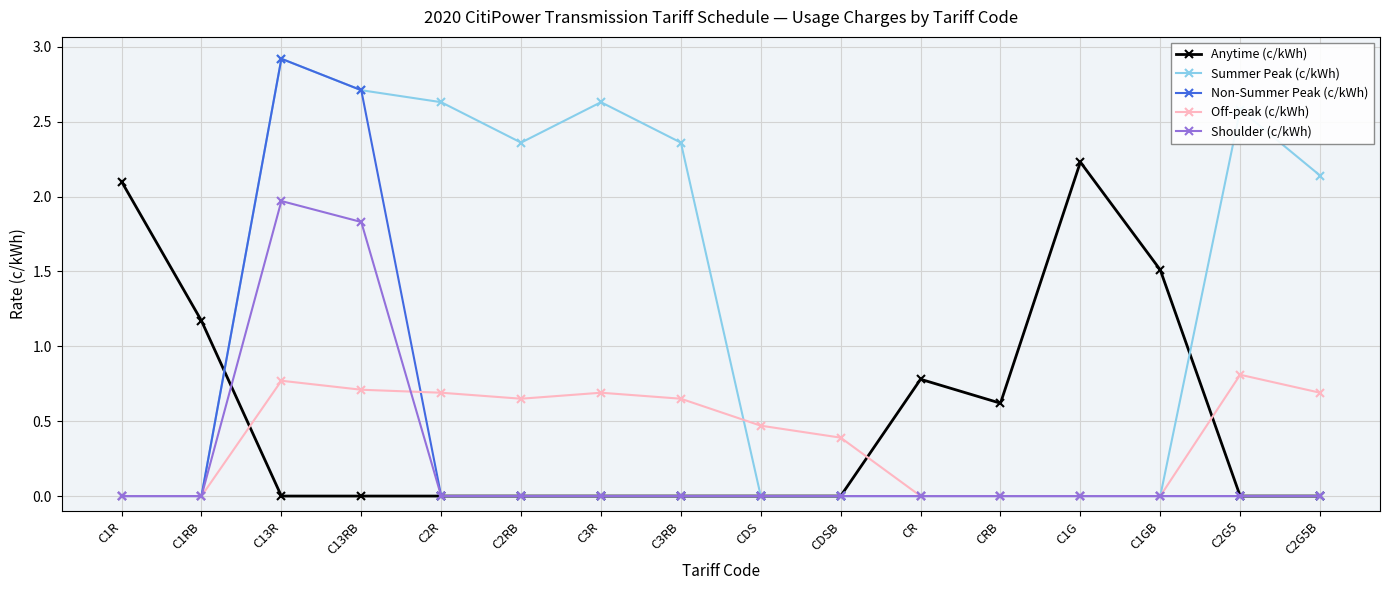

Is it true that Anytime (c/kWh) equals 3.0 at C1G?

False